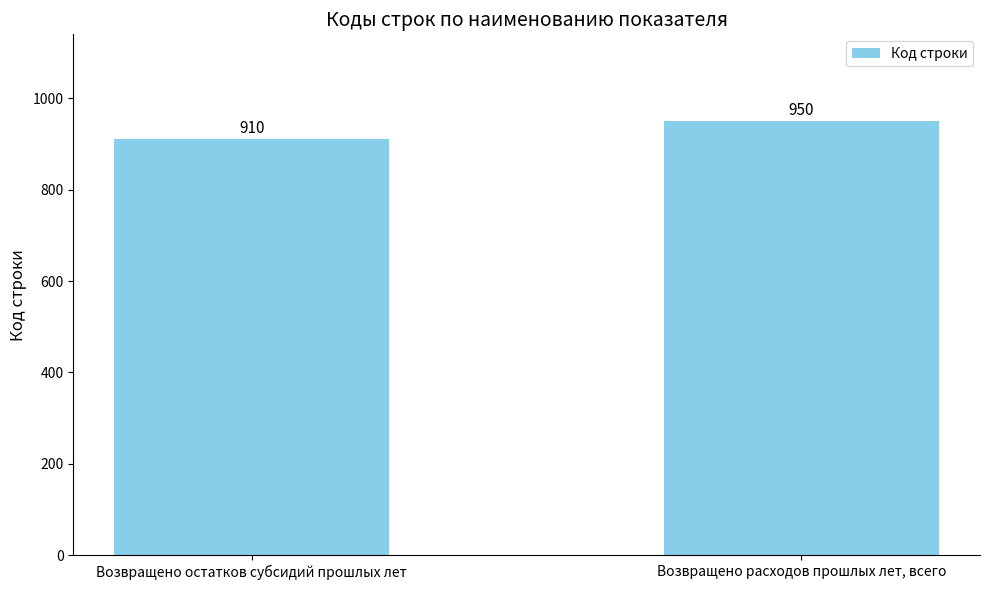

Reading left to right, list all the values displayed in this chart.

910	950